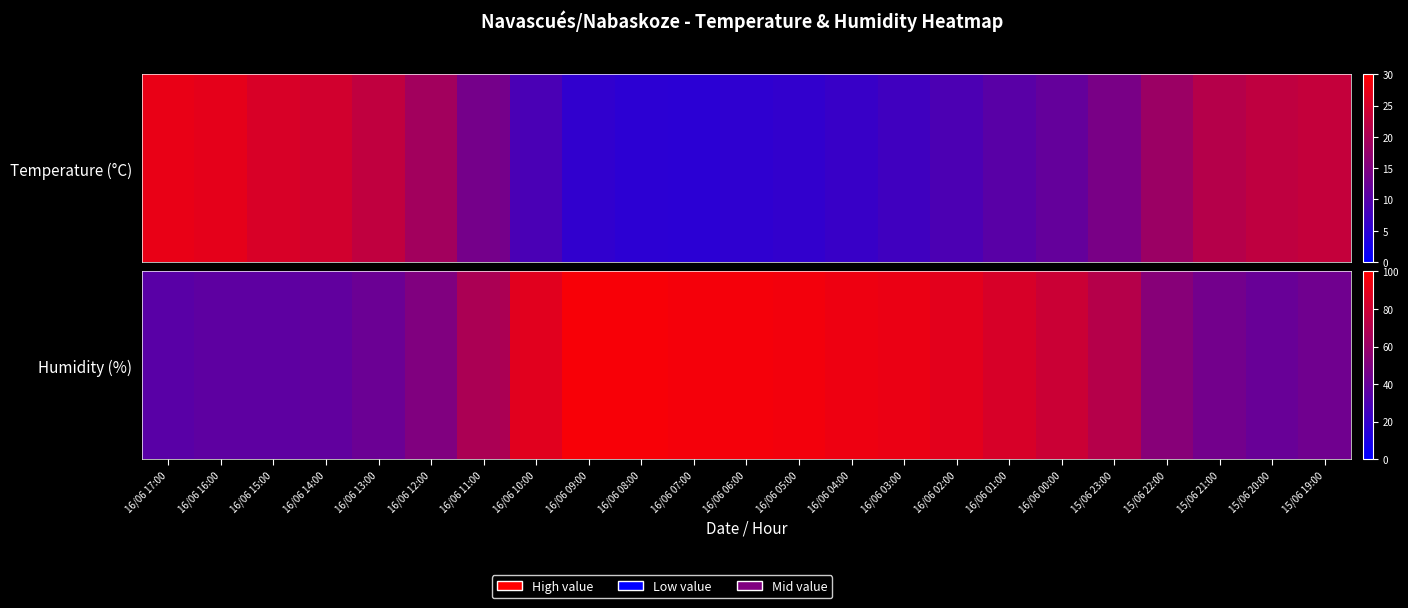

At which category does the chart reach its peak across all series?

16/06 09:00